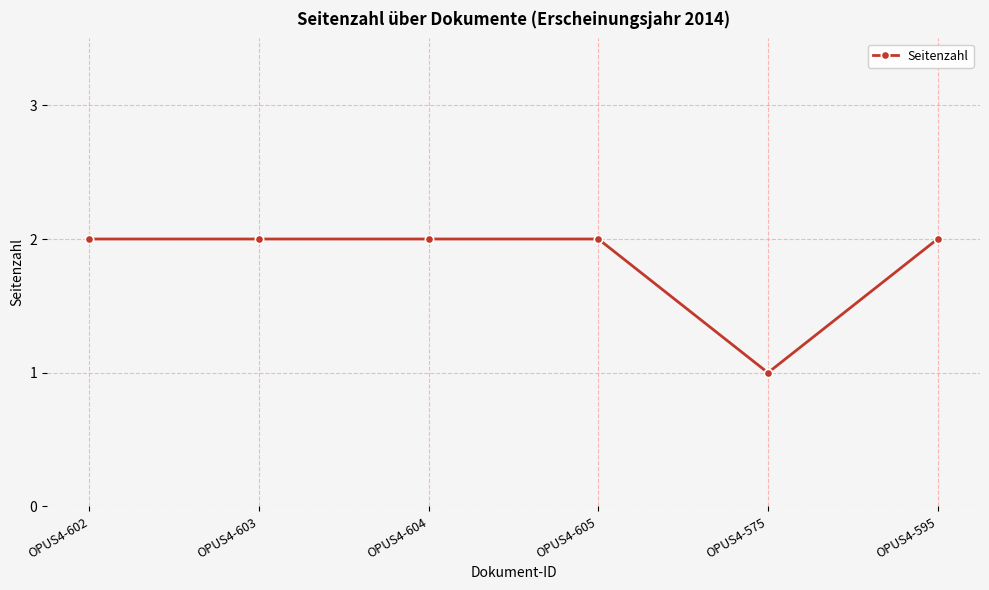

Which label corresponds to the smallest value in the chart?

OPUS4-575